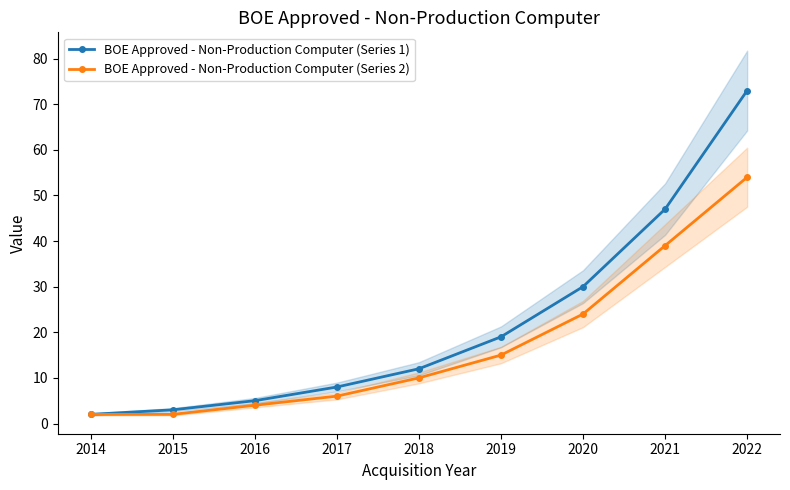

What is the maximum value shown in the chart?

73